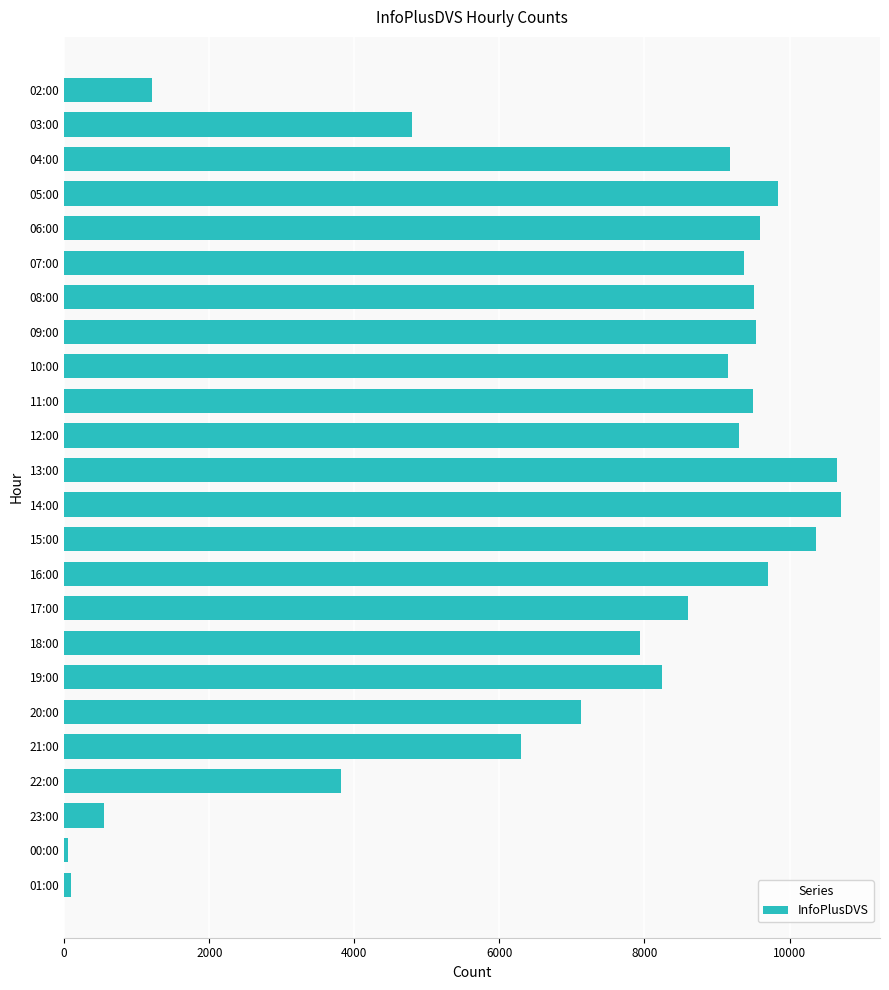

What is the label of the 5th bar from the bottom?

21:00